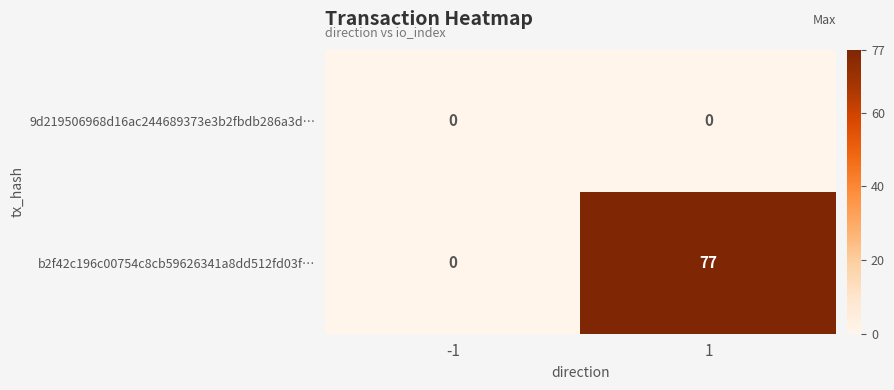

Which series has the largest total across all categories?

b2f42c196c00754c8cb59626341a8dd512fd03f…